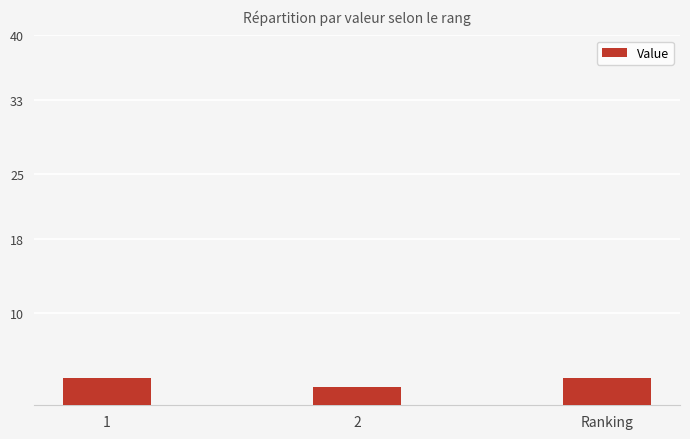

Reading left to right, list all the values displayed in this chart.

3	2	3